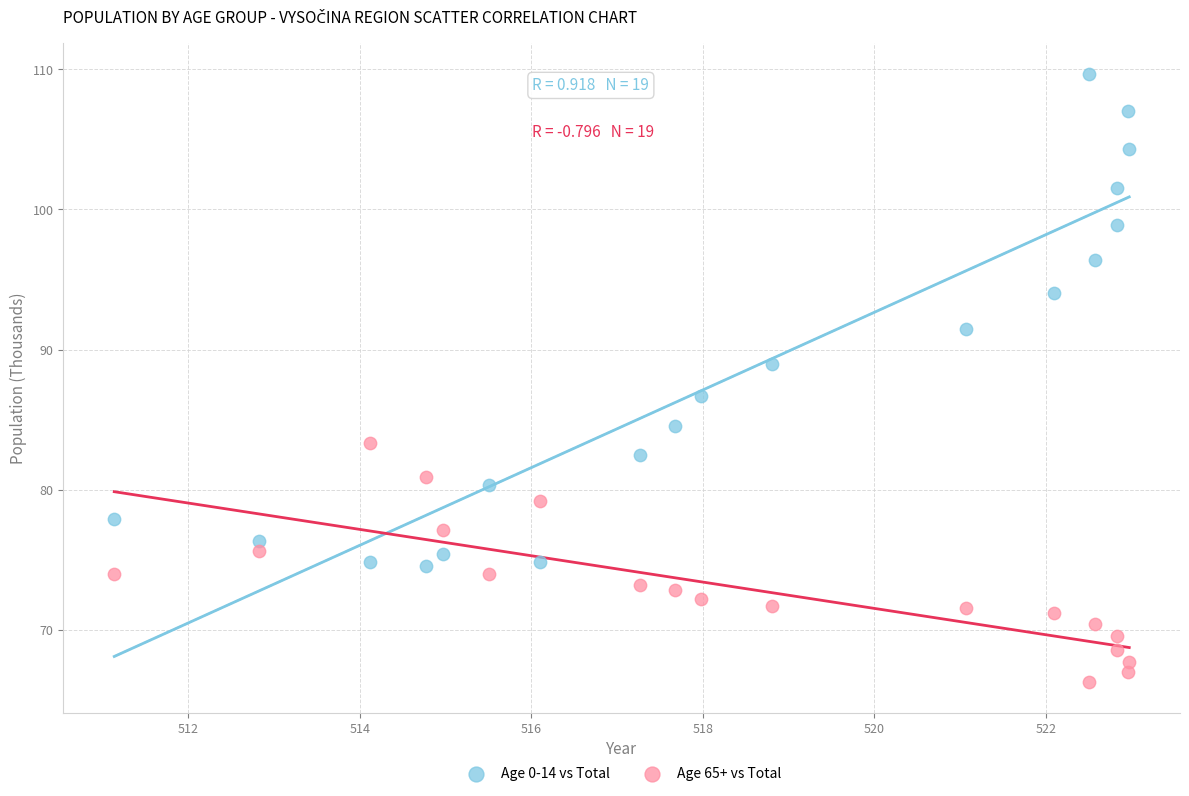

Across all data points, what is the range of Y values (max minus min)?

43.4